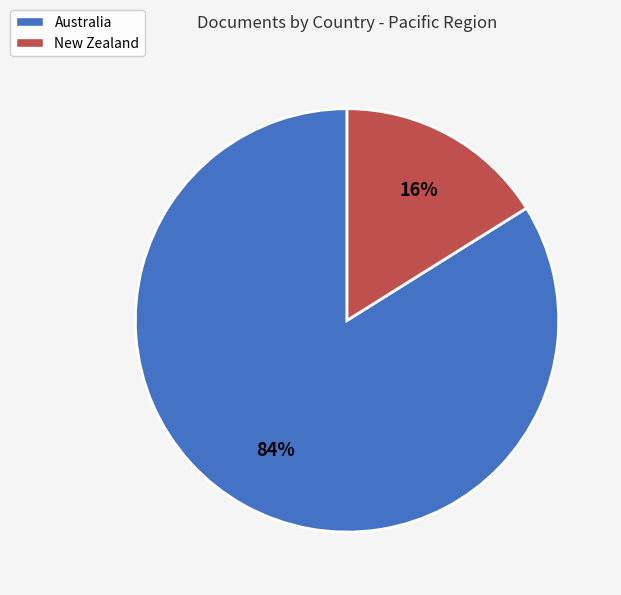

Which has a higher value, New Zealand or Australia?

Australia